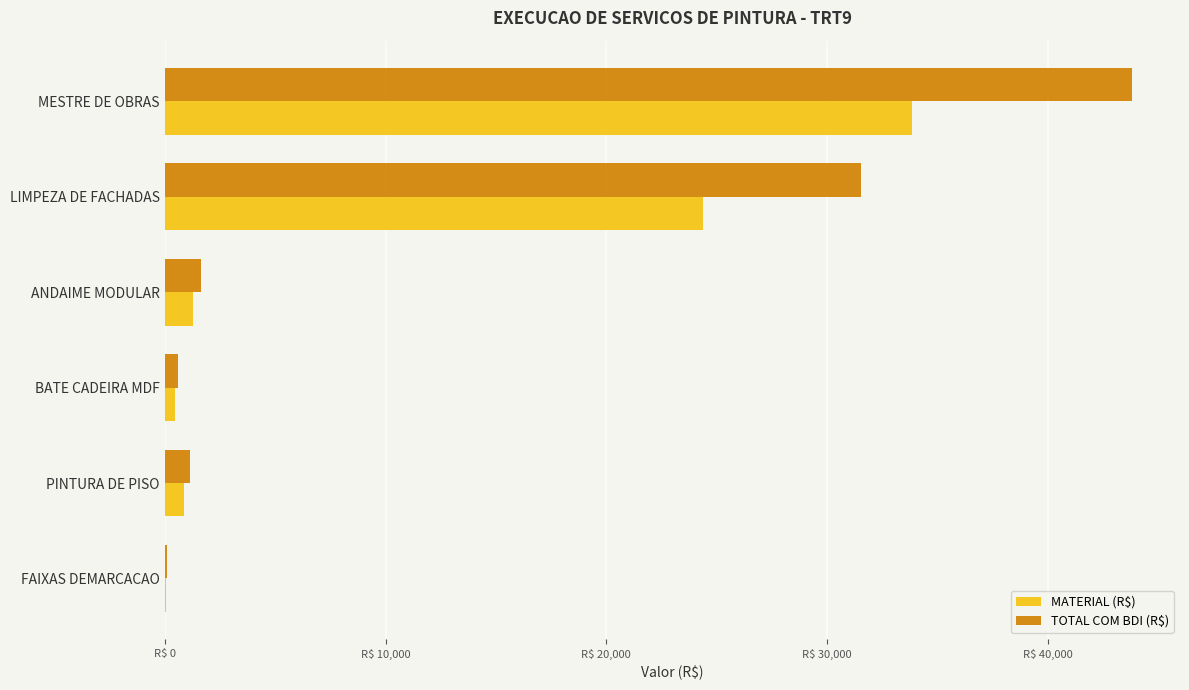

What are all the series names shown in the legend?

MATERIAL (R$), TOTAL COM BDI (R$)